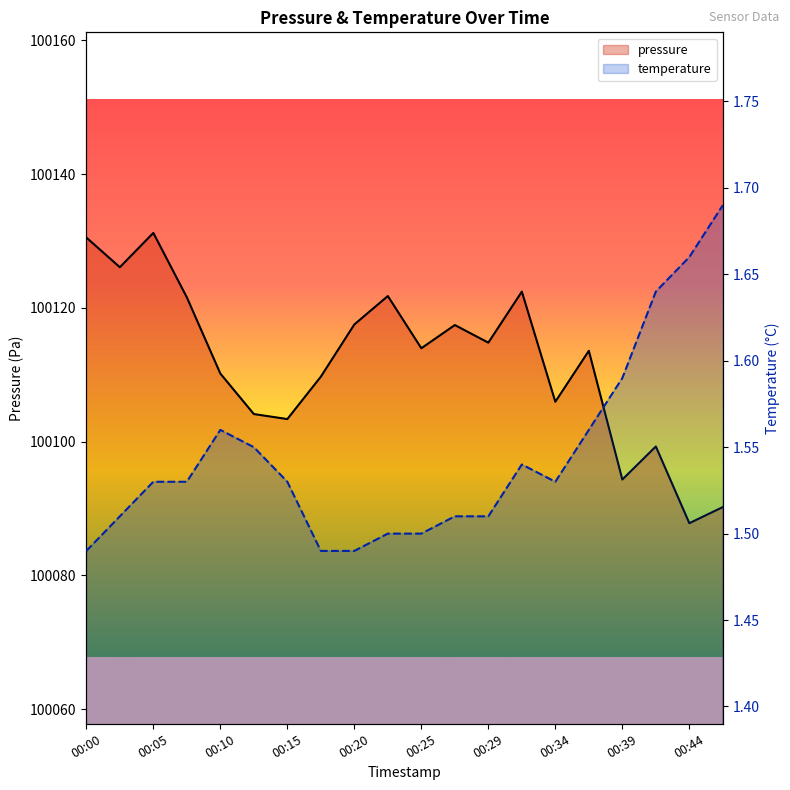

Does the chart have visible grid lines?

No